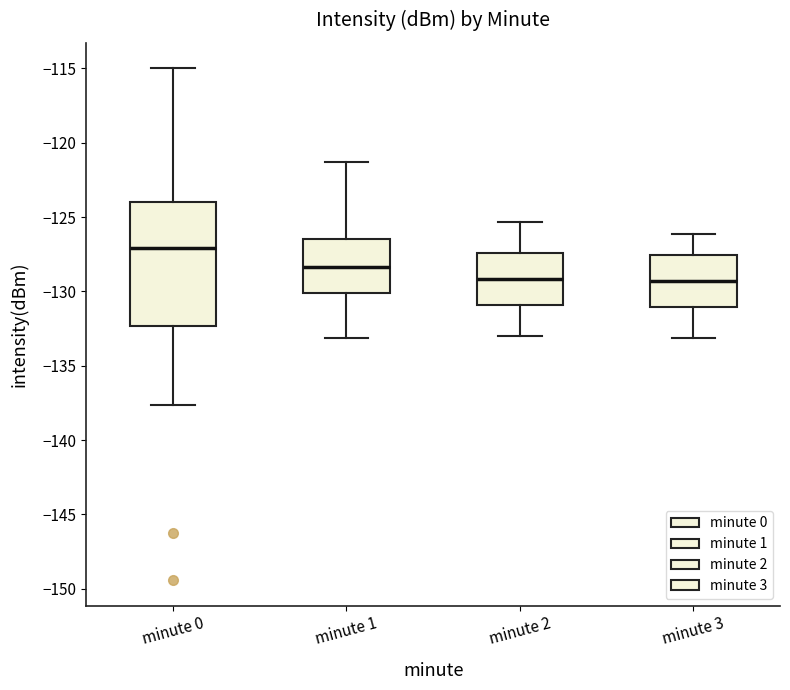

Where does the upper whisker of the box for minute 2 end on the y-axis? The values are not printed on the chart, so give them approximately, as read against the axis.

-125.5